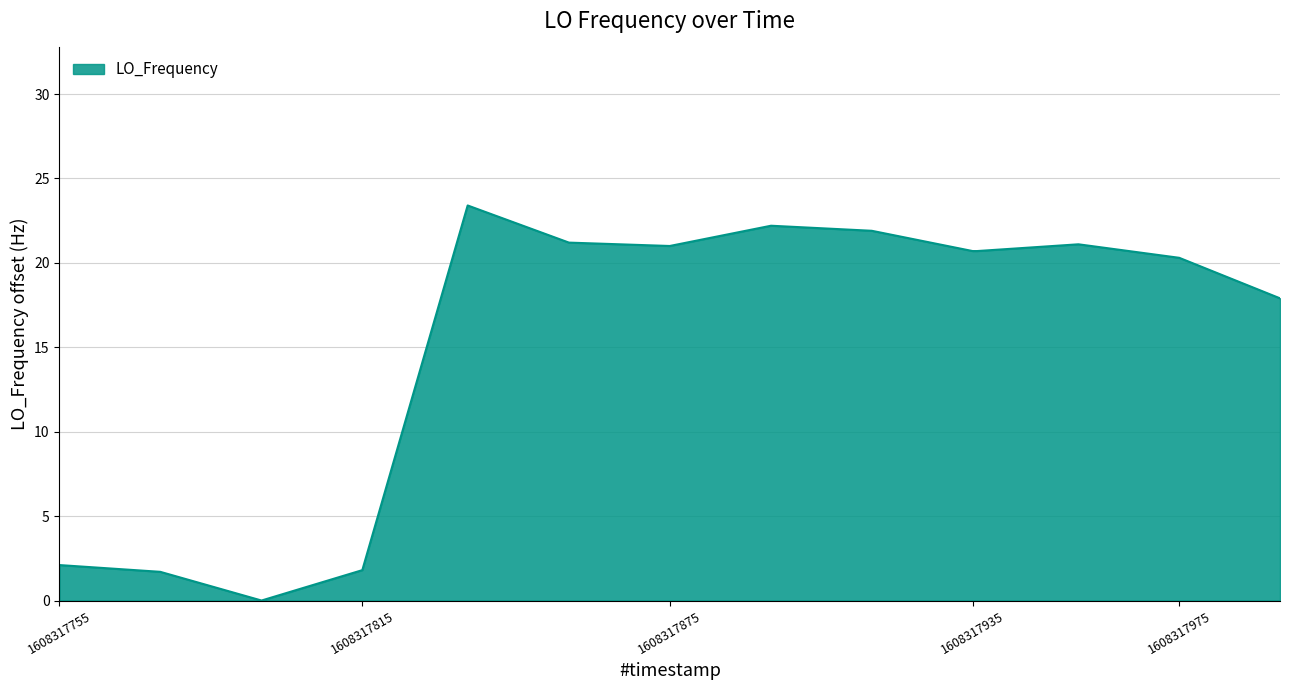

What is the maximum value shown in the chart?

23.4